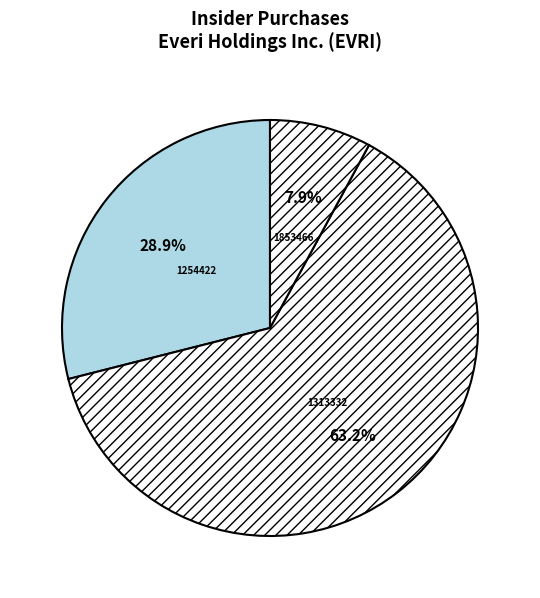

Count the number of slices in the pie.

3